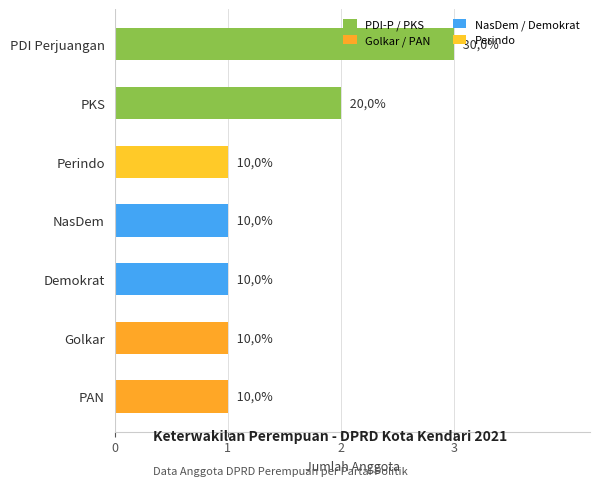

How many bars are there in total?

7